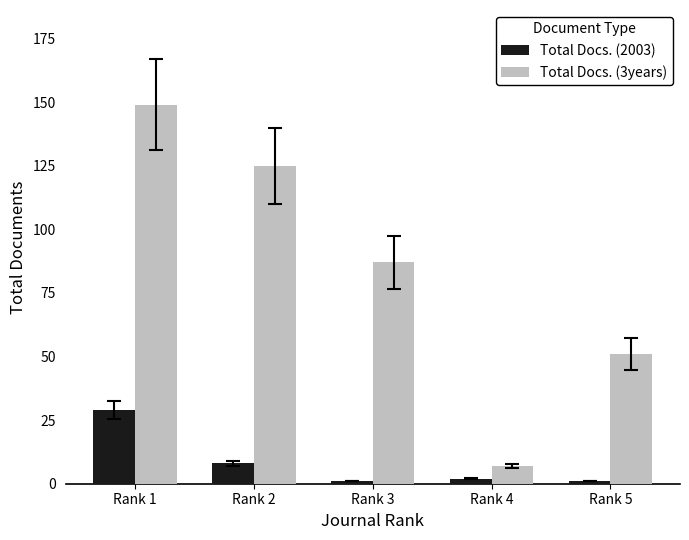

Where is Total Docs. (3years) nearest to the value 78?

Rank 3